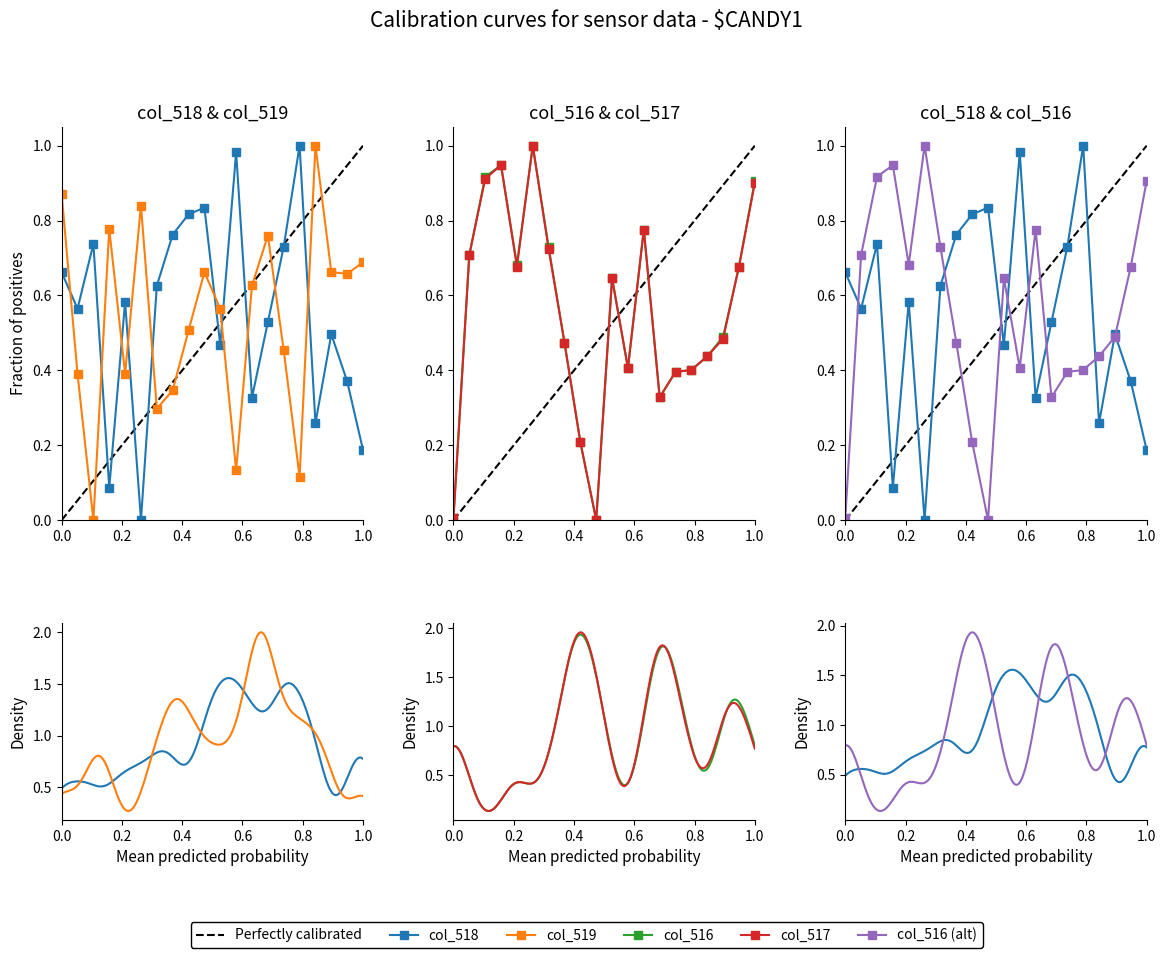

What is the highest value of the col_519 series?

1.0